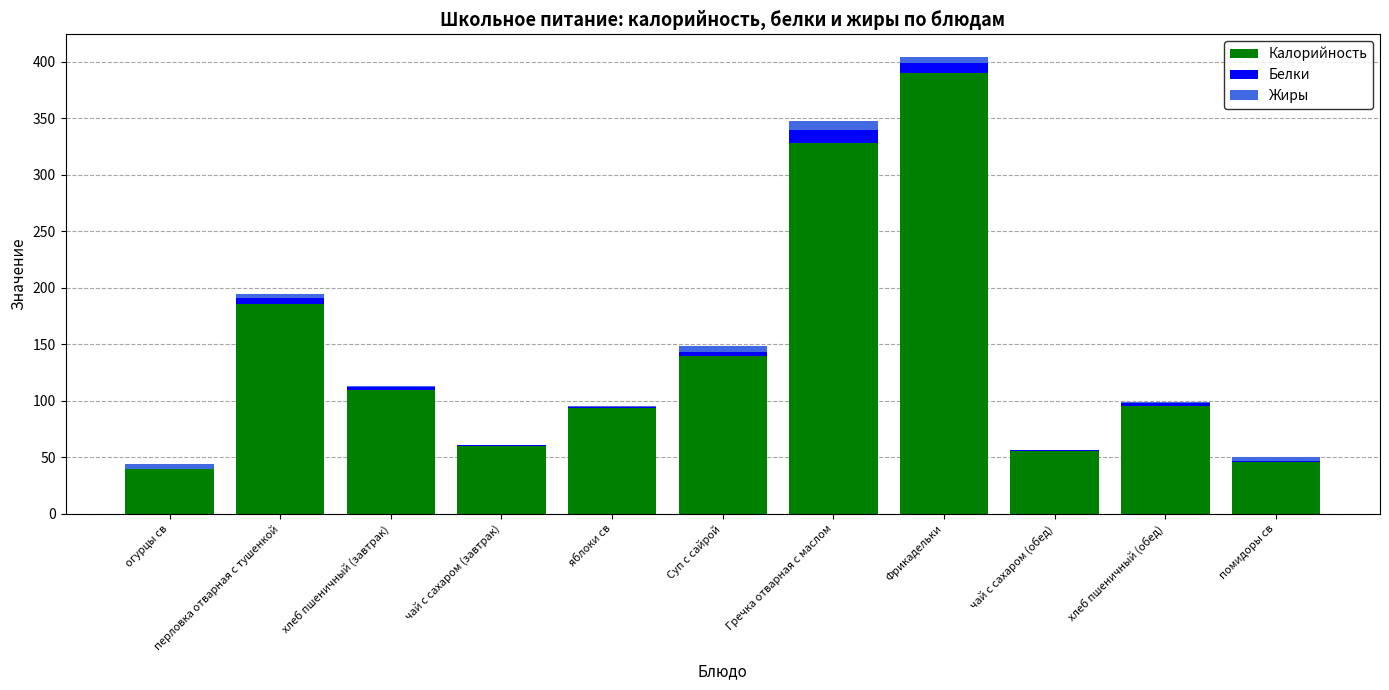

At which label is Калорийность closest to 214?

перловка отварная с тушенкой